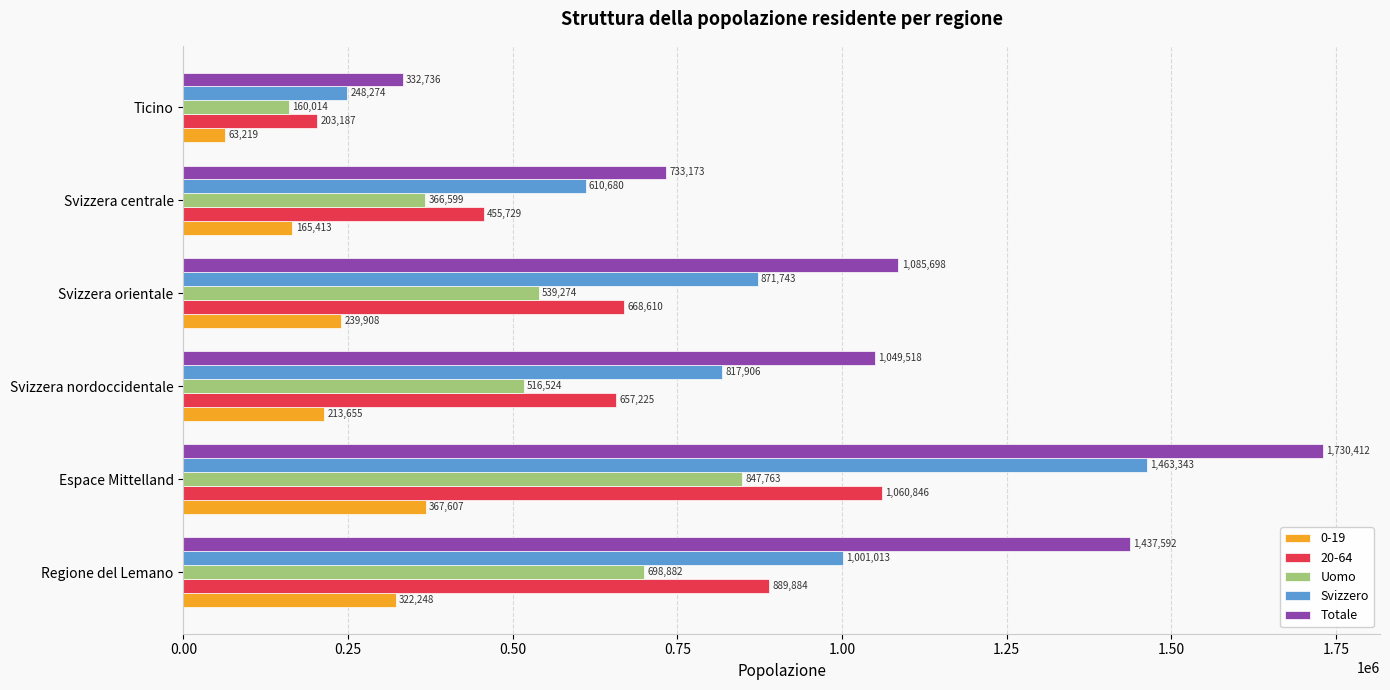

Is the value of Svizzero at Regione del Lemano greater than the value of 0-19 at Svizzera orientale?

Yes